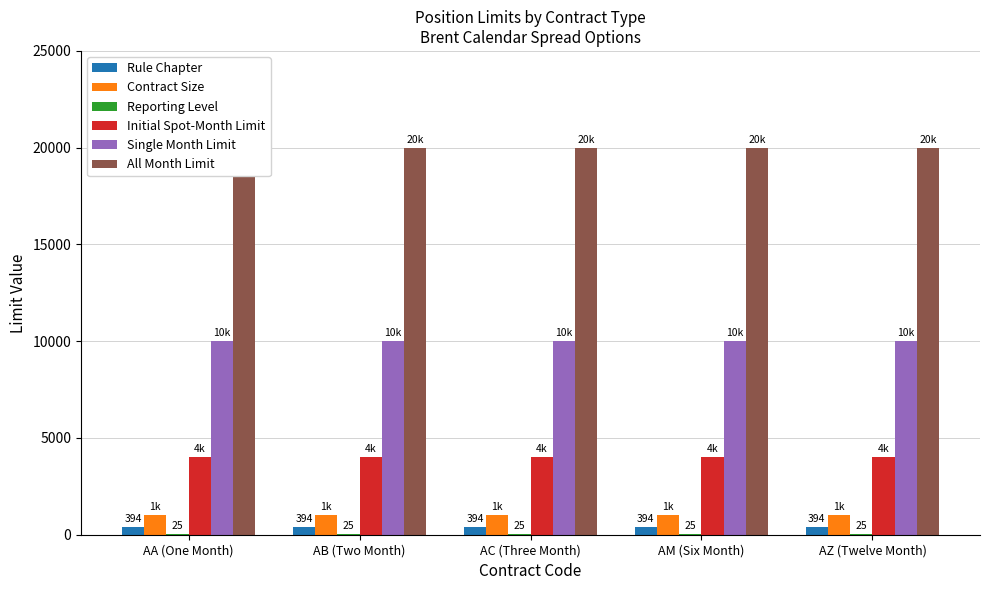

Which series has the largest range (max minus min)?

Rule Chapter